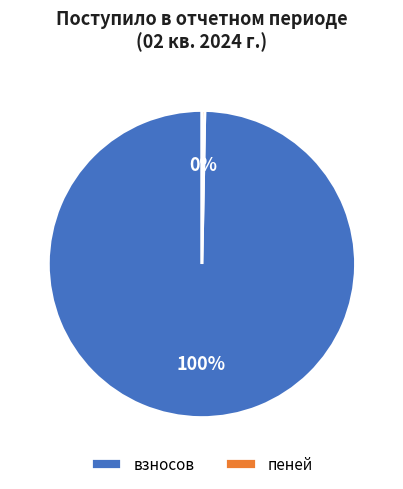

Count the number of slices in the pie.

2